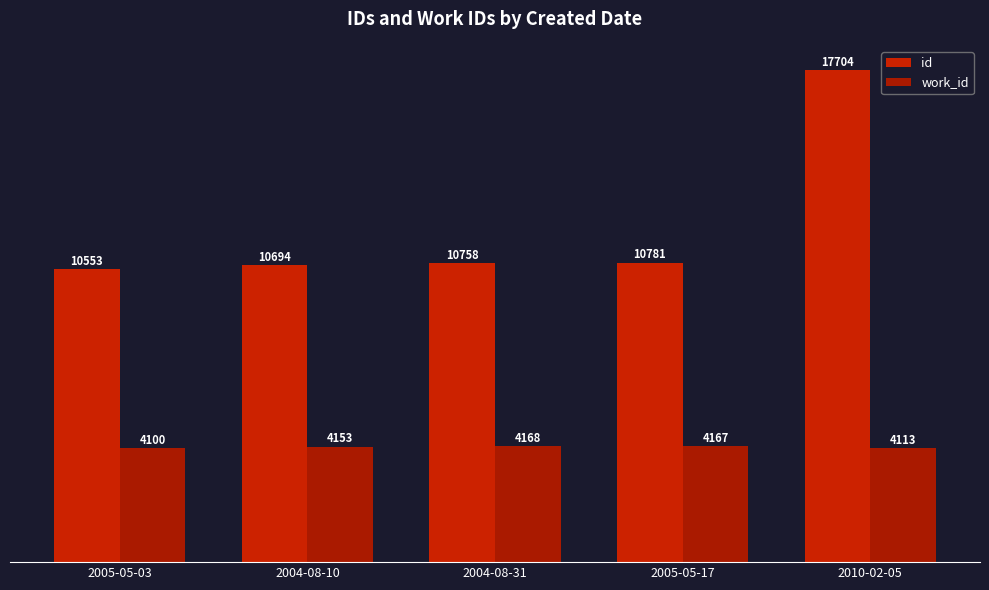

What is the label of the 3rd bar from the right?

2004-08-31